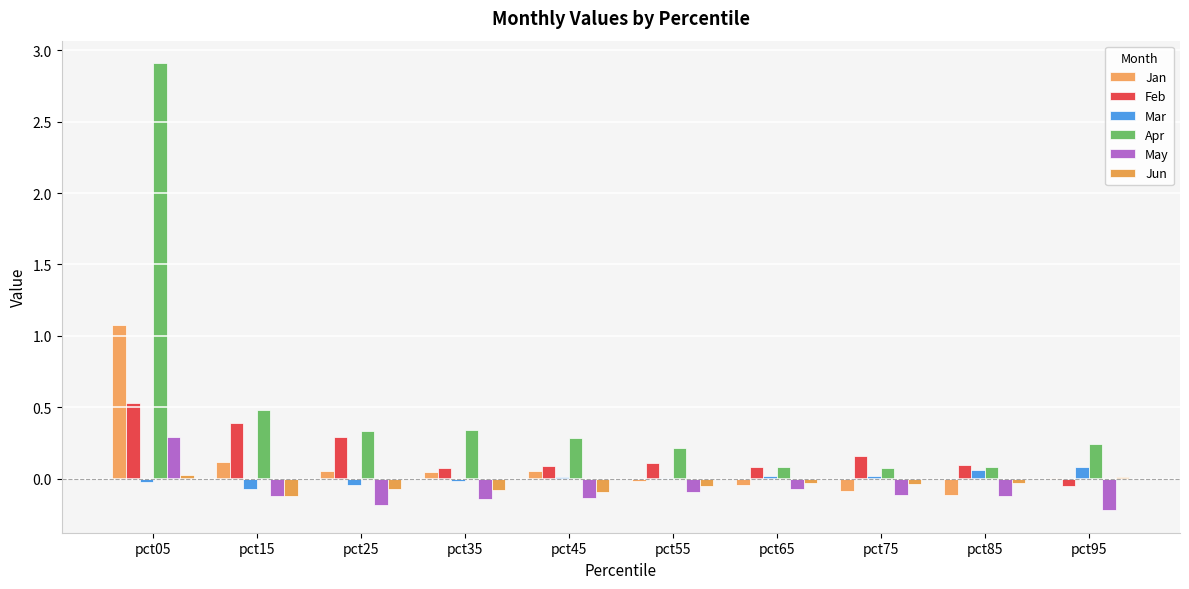

Which series has the widest spread of values?

Apr